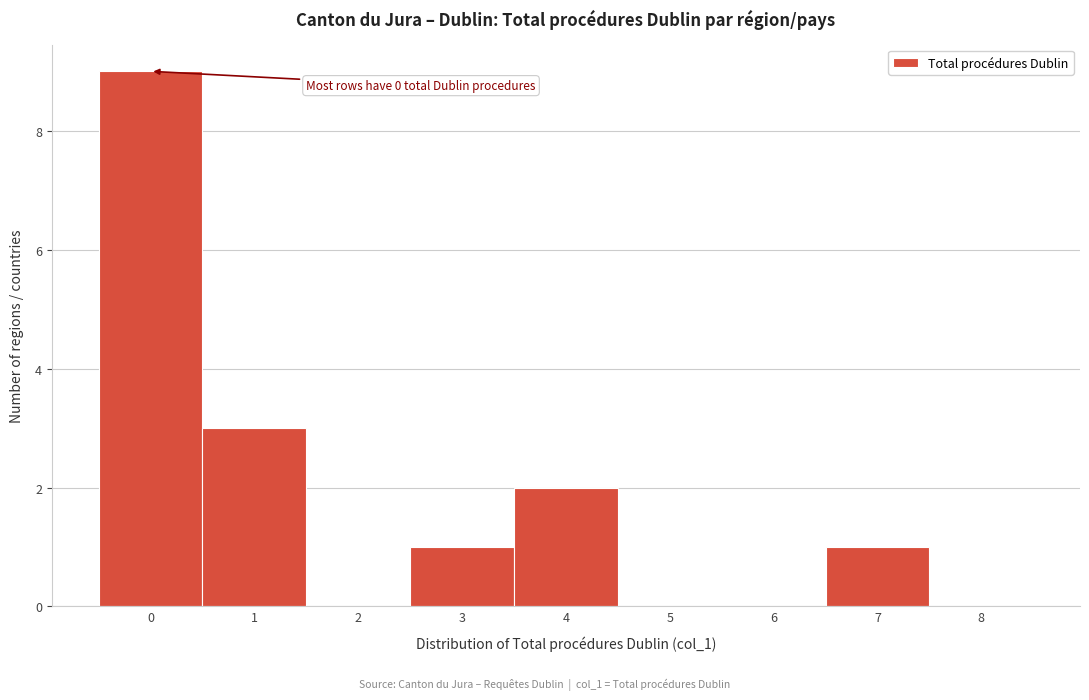

Over which range of the x-axis is the bar tallest?

-0.5 to 0.5